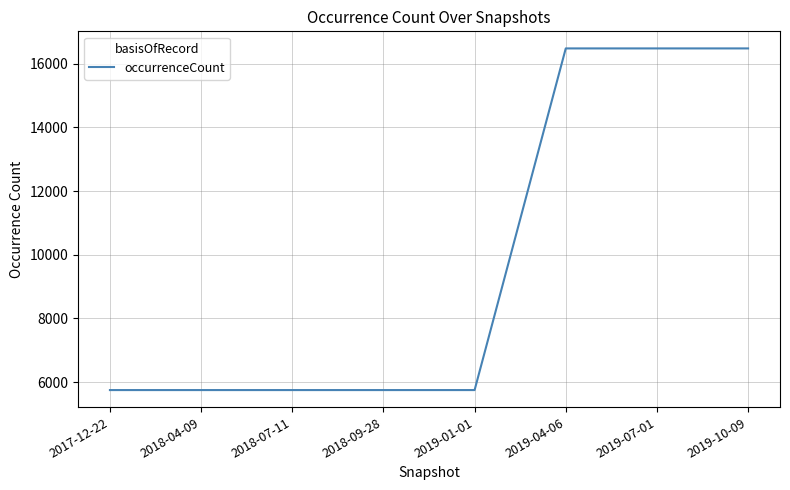

What is the change in value from 2018-09-28 to 2019-10-09?

+10733